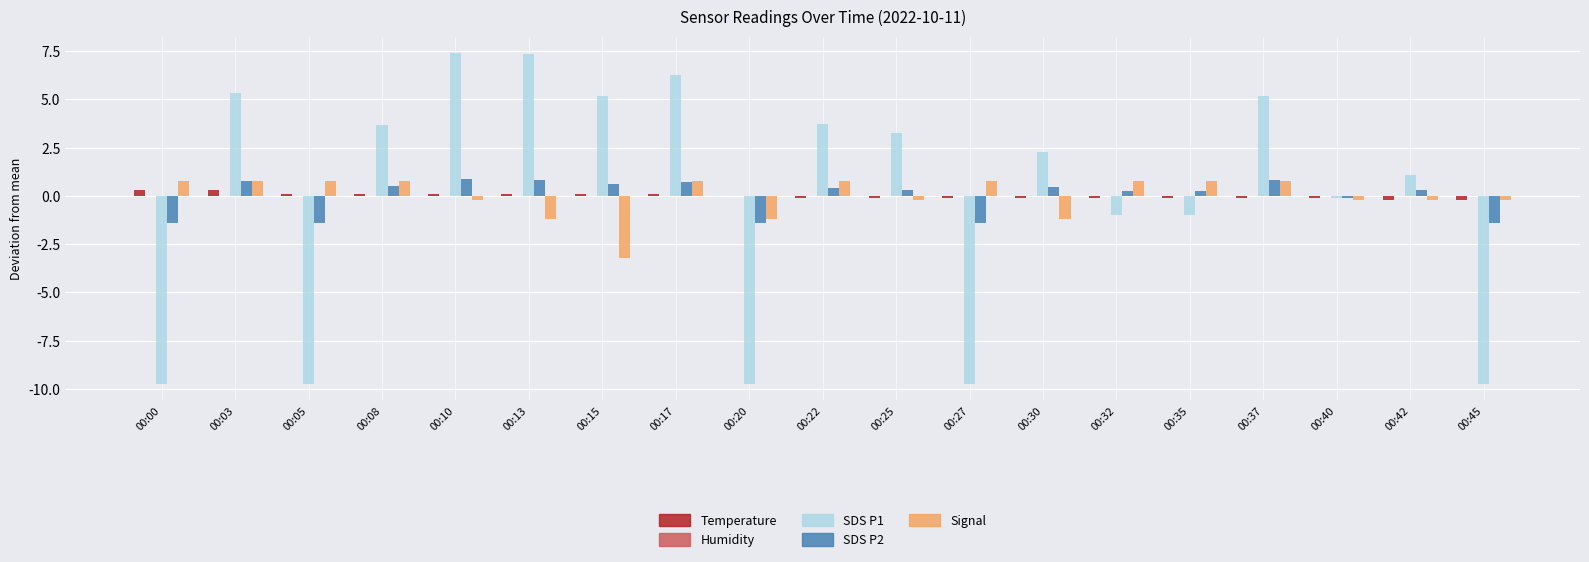

The value of SDS P1 at 00:42 is 1.1. True or false?

True